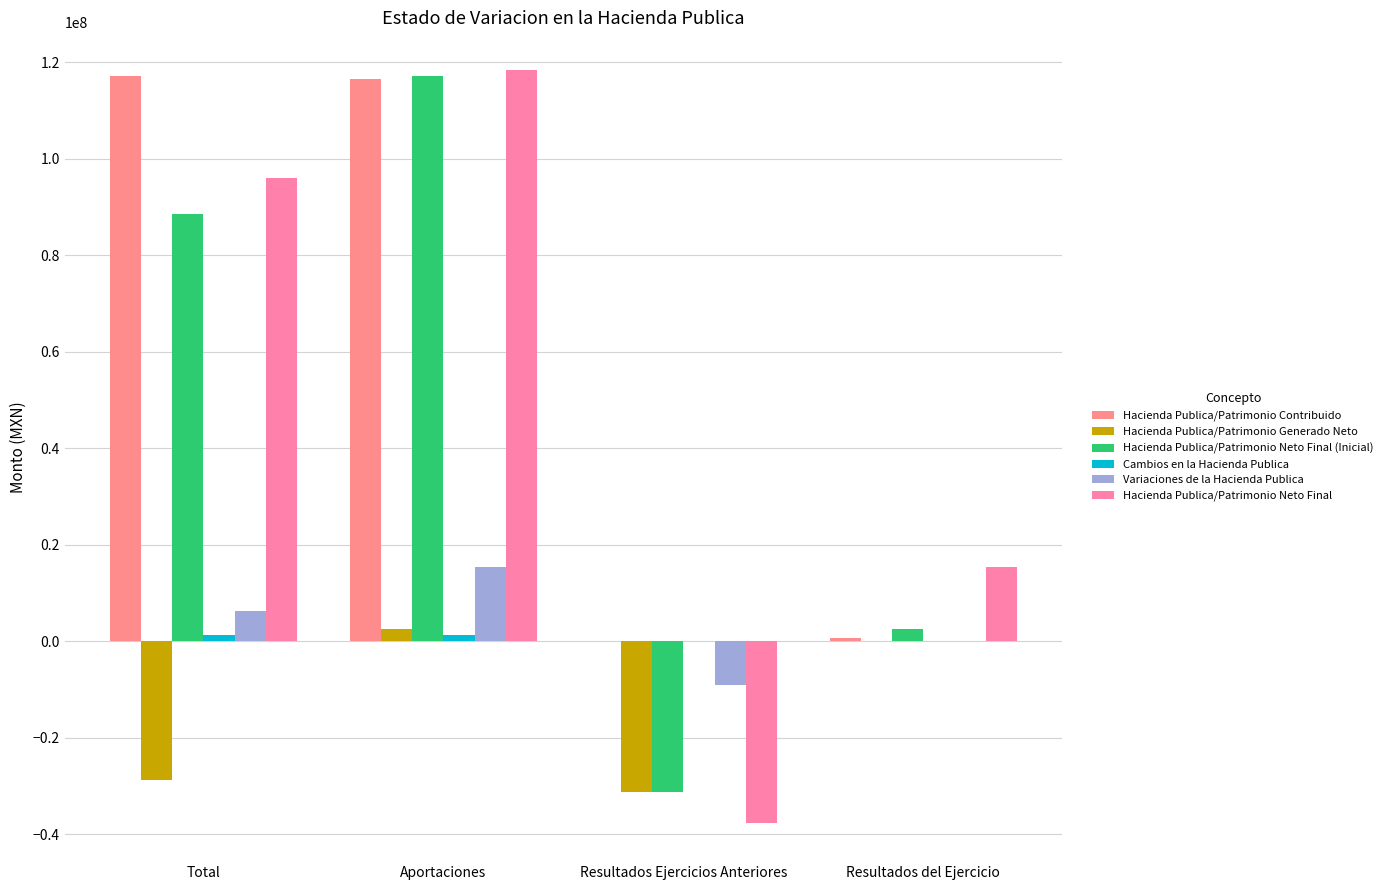

List the labels in order of Hacienda Publica/Patrimonio Neto Final value, largest first.

Aportaciones, Total, Resultados del Ejercicio, Resultados Ejercicios Anteriores